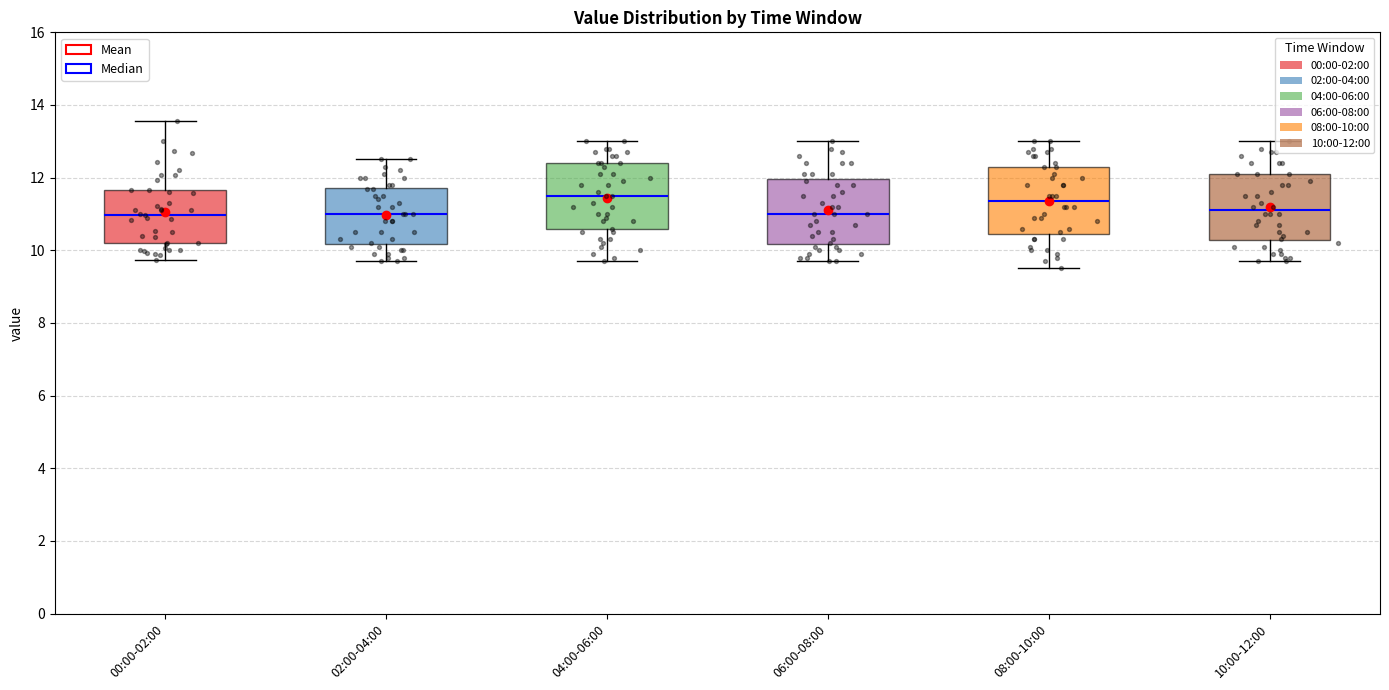

Where does the lower whisker of the box for 02:00-04:00 end on the y-axis? The values are not printed on the chart, so give them approximately, as read against the axis.

9.8